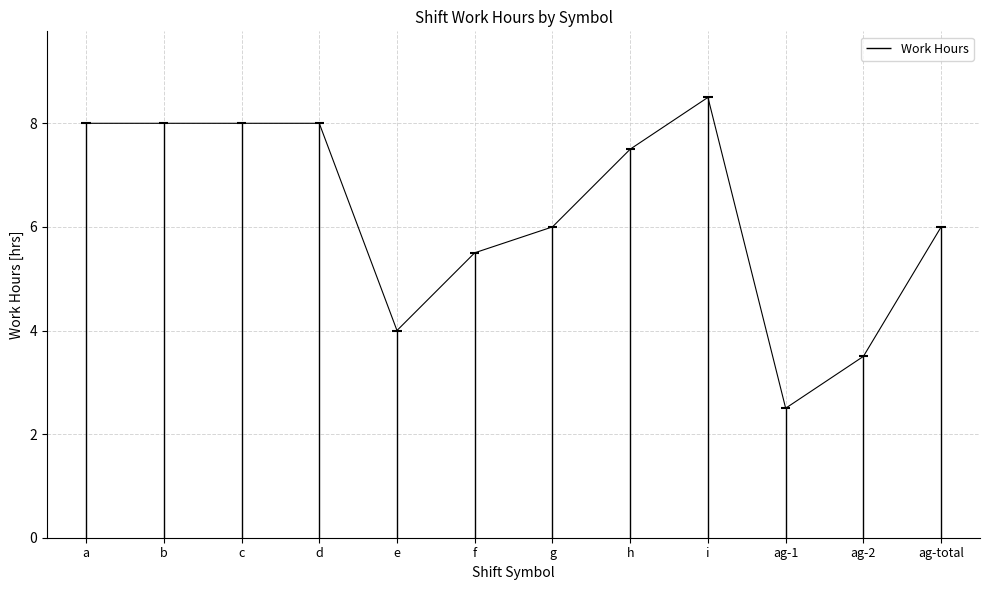

Which has a higher value, i or ag-total?

i